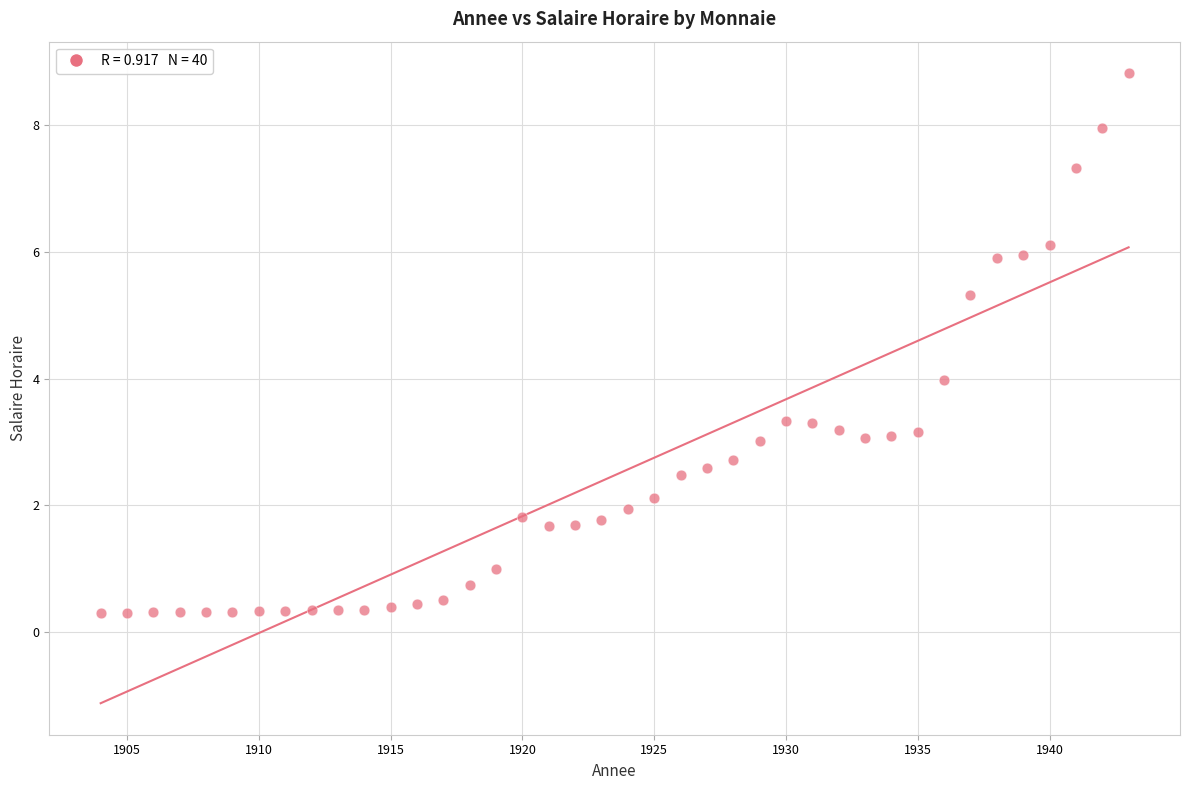

What is the range of X values (max minus min)?

39.0